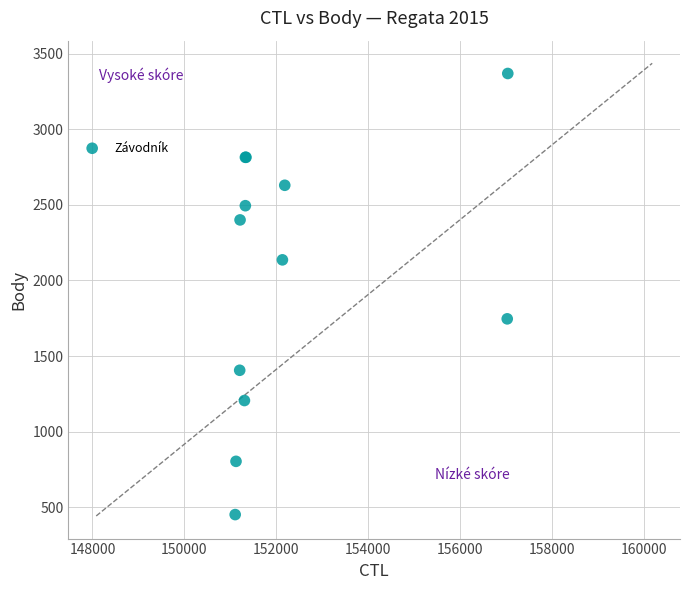

What Y value in the scatter plot is closest to 1910?

1746